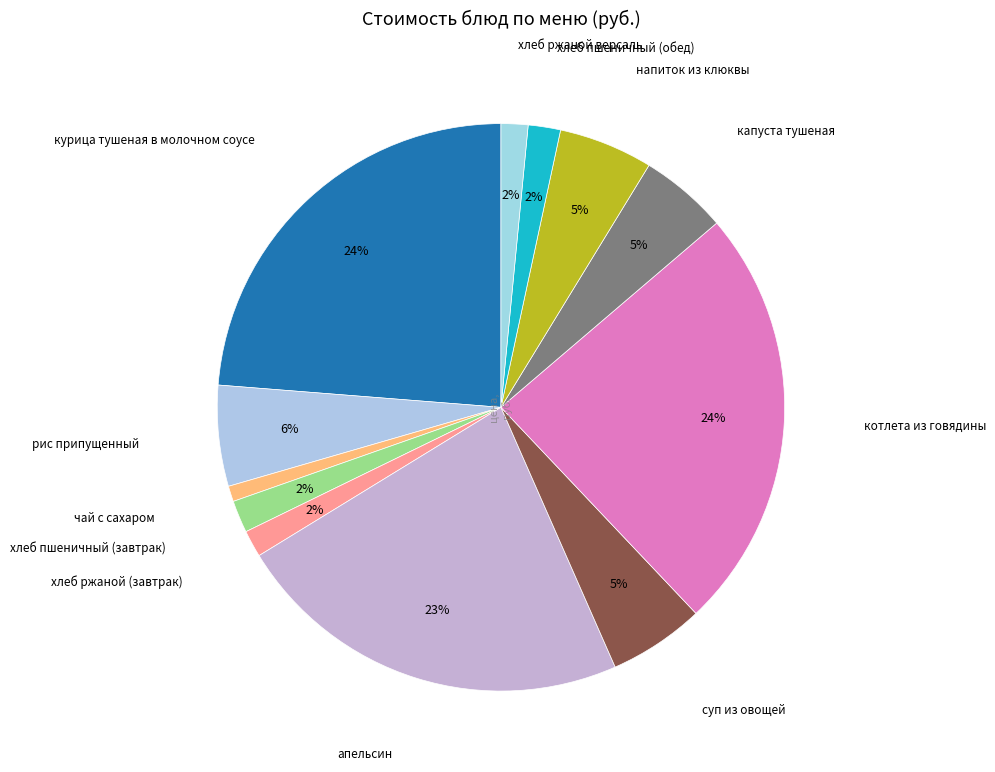

Is the sum of рис припущенный and капуста тушеная greater than half?

No